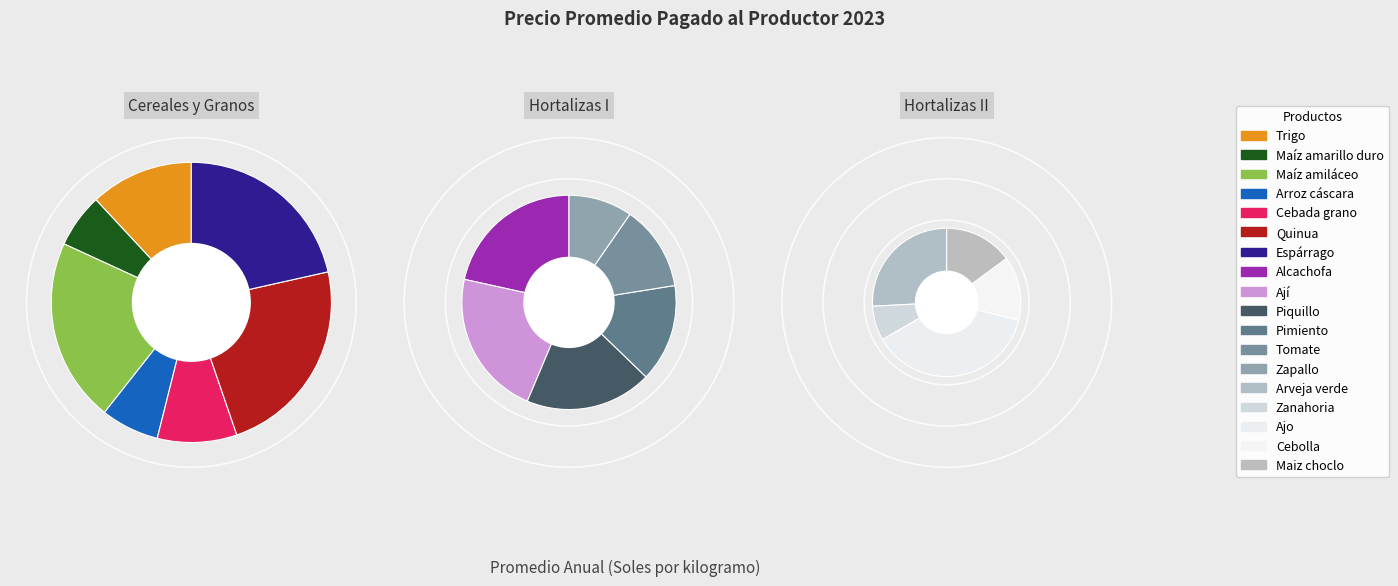

To the nearest percent, what portion does Quinua represent?

11%